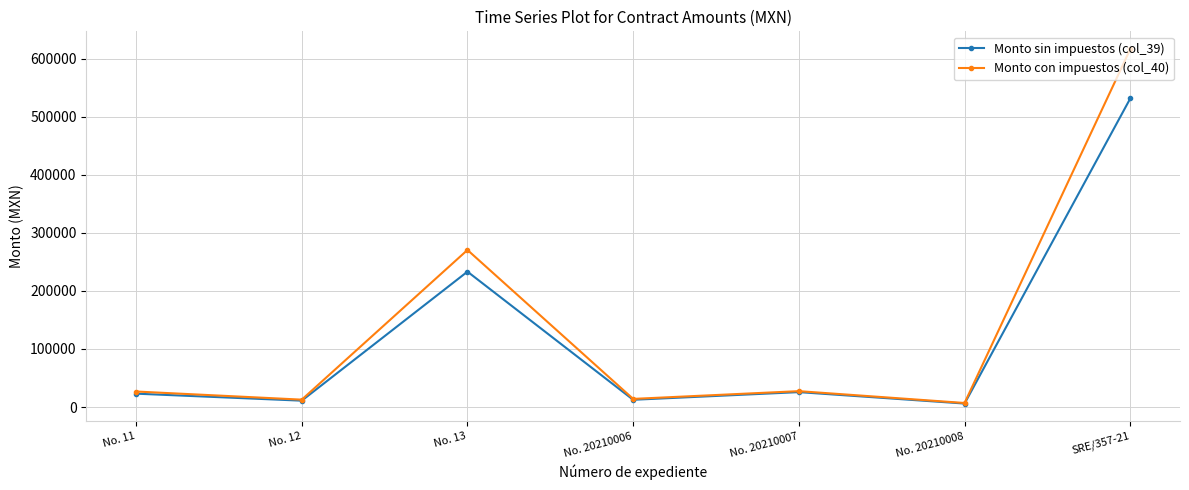

Is this an area chart (filled region under the line)?

No